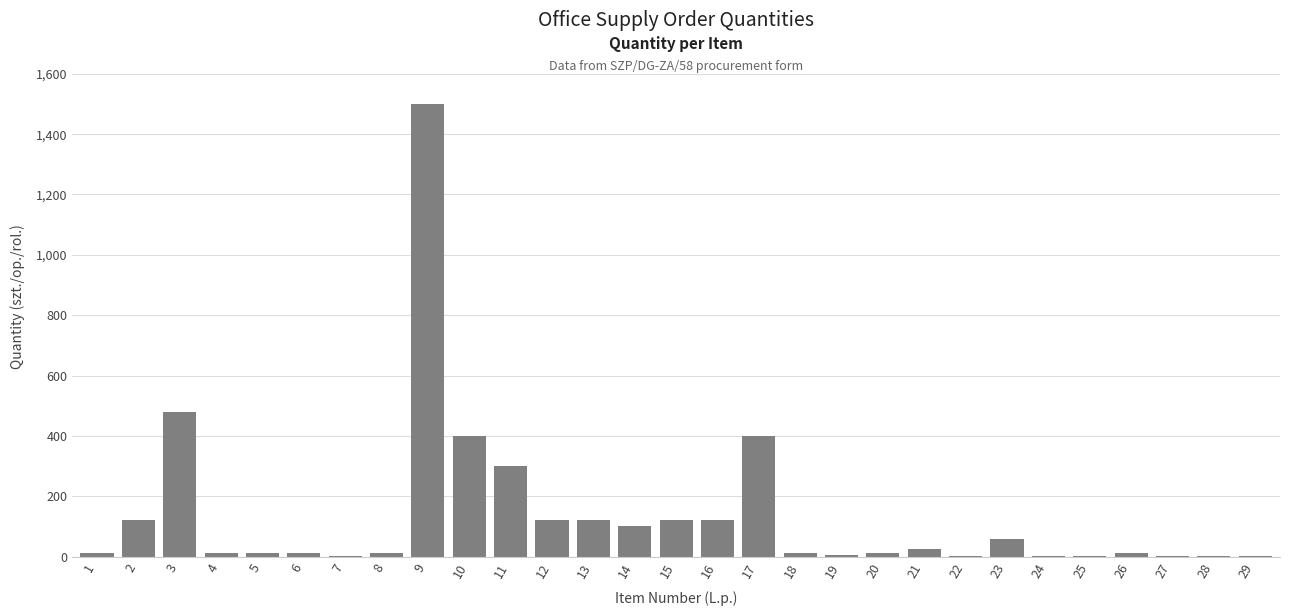

The value at 12 is 182. True or false?

False